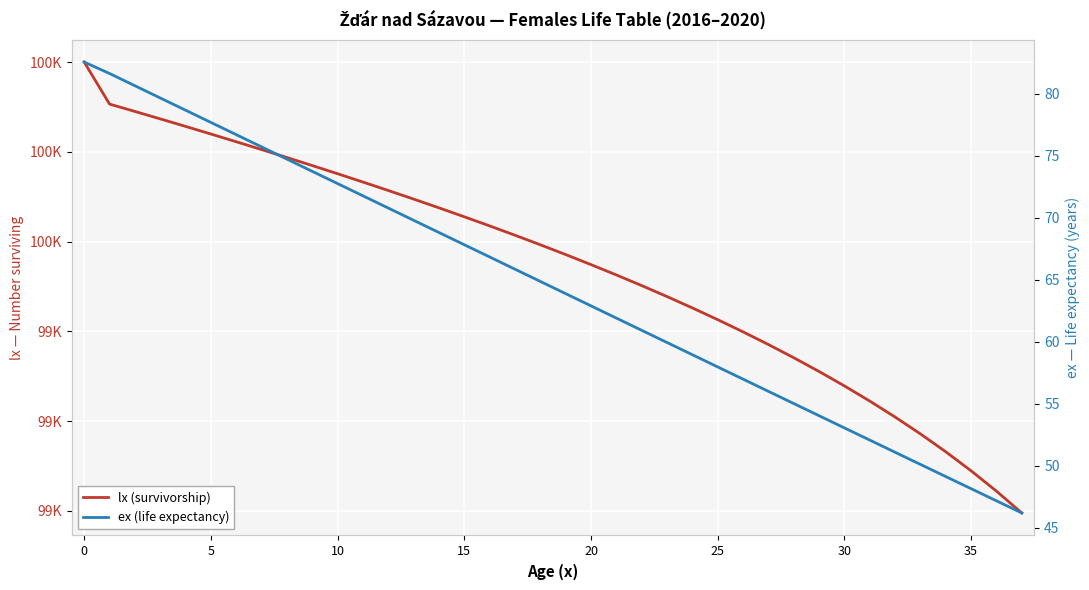

True or false: lx (survivorship) and ex (life expectancy) cross at least once.

False